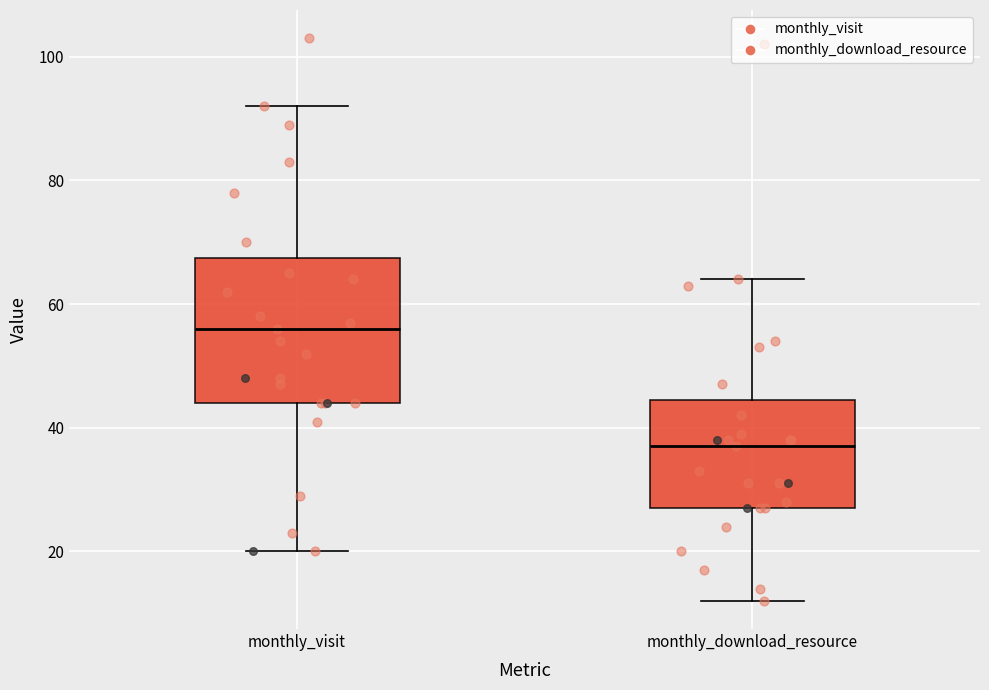

Where is the lower edge of the box for monthly_visit on the y-axis? The values are not printed on the chart, so give them approximately, as read against the axis.

44